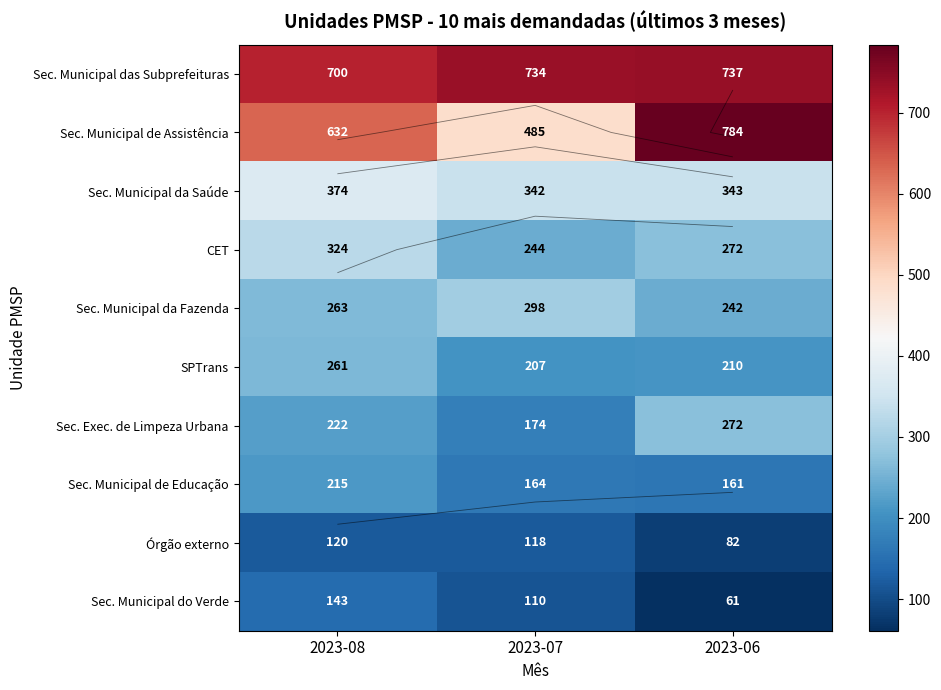

Which series has the widest spread of values?

Sec. Municipal de Assistência